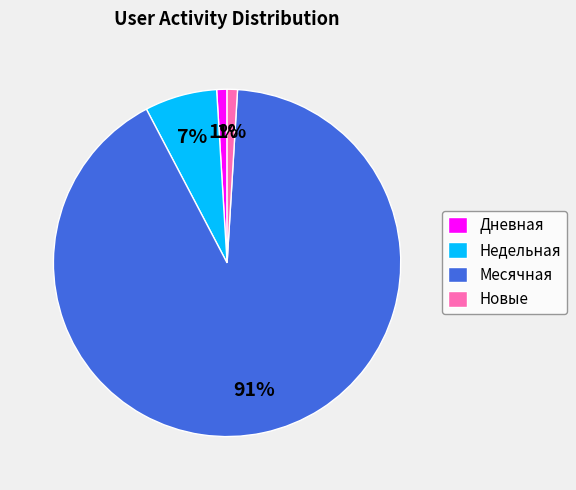

To the nearest percent, what is the difference between the Дневная and Недельная slice percentages?

6%